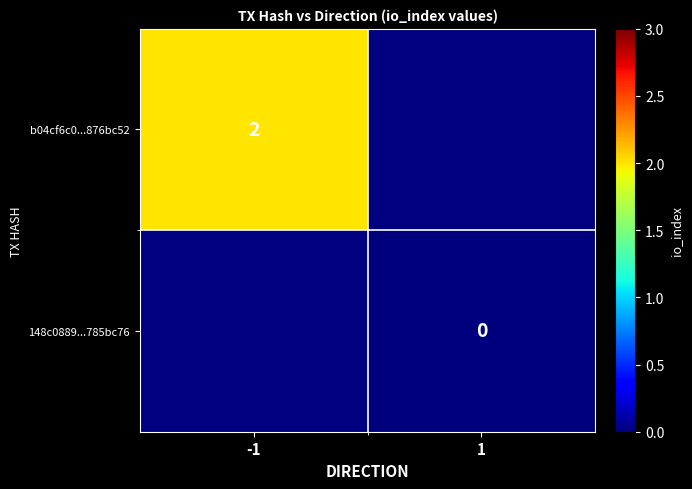

The value of b04cf6c0...876bc52 at -1 is 1. True or false?

False